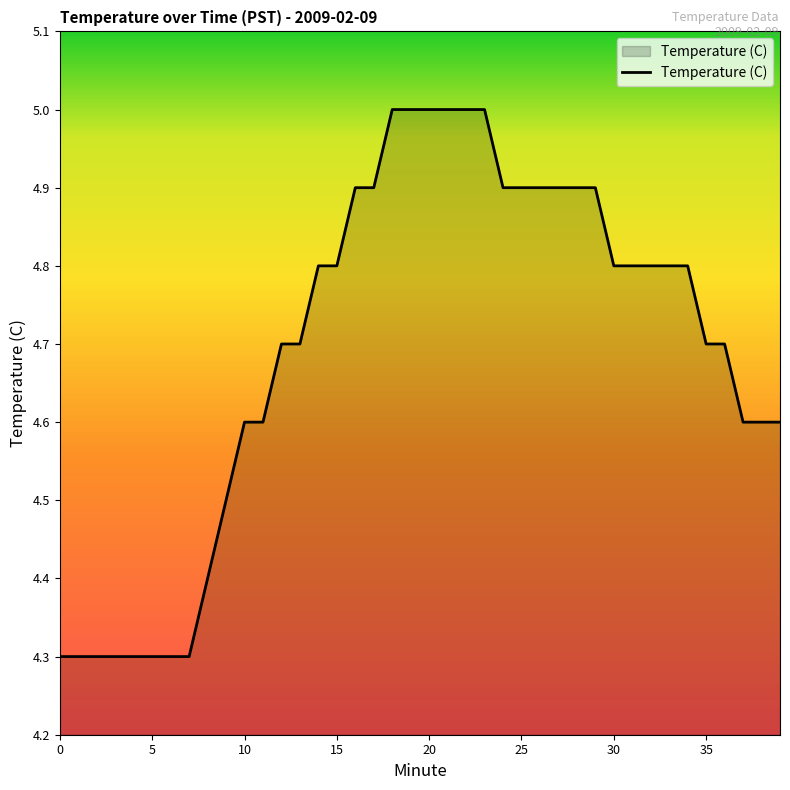

What is the minimum value shown in the chart?

4.3